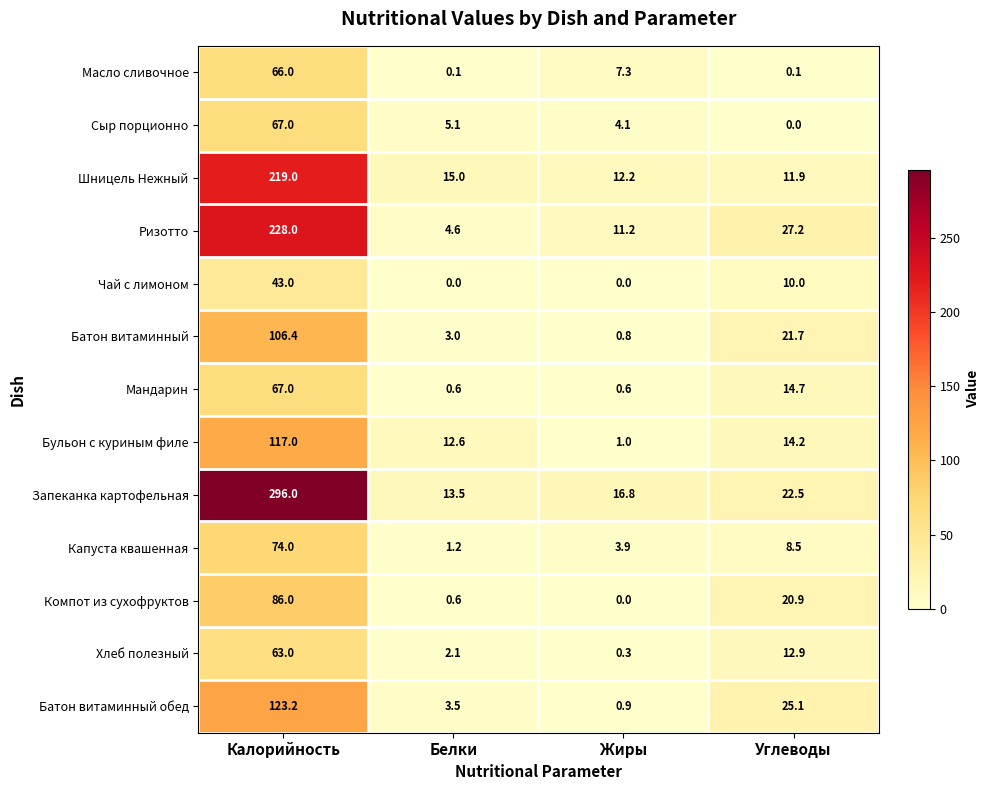

What is the spread (max minus min) of values at Калорийность?

253.0